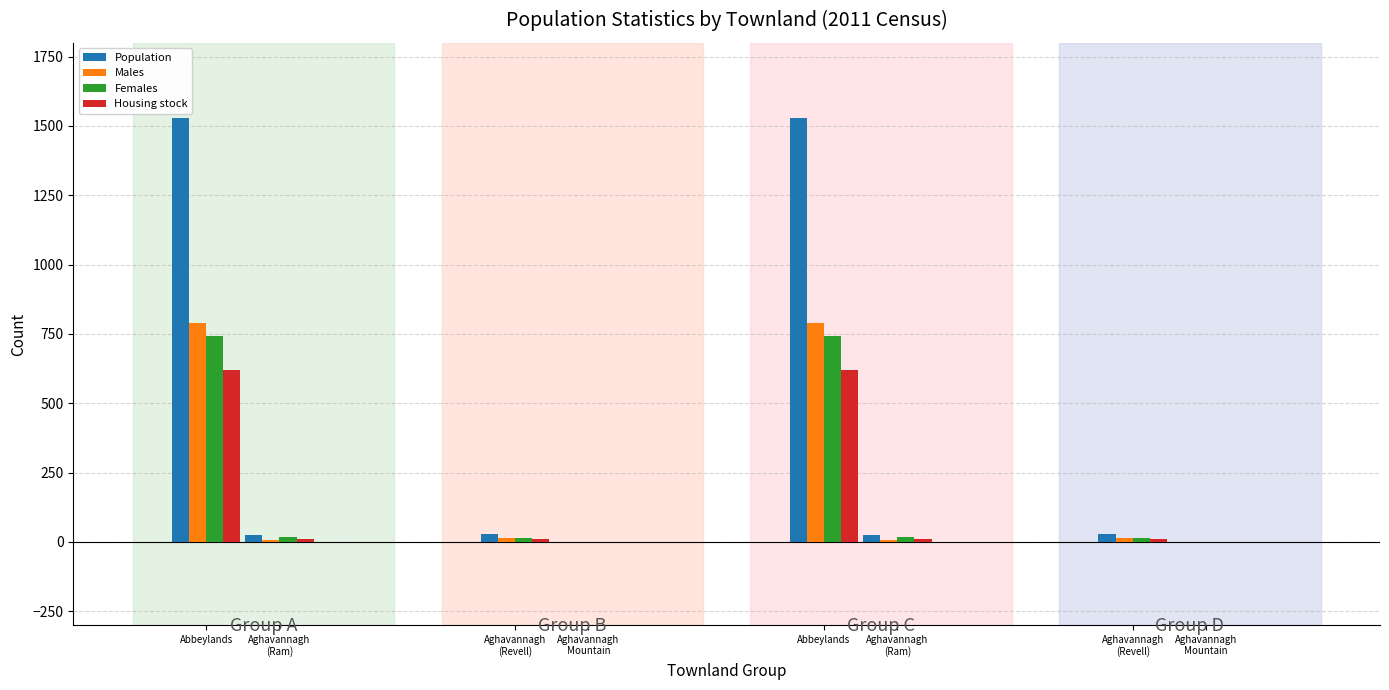

What is the value of the Population bar at the 3rd from the left?

29